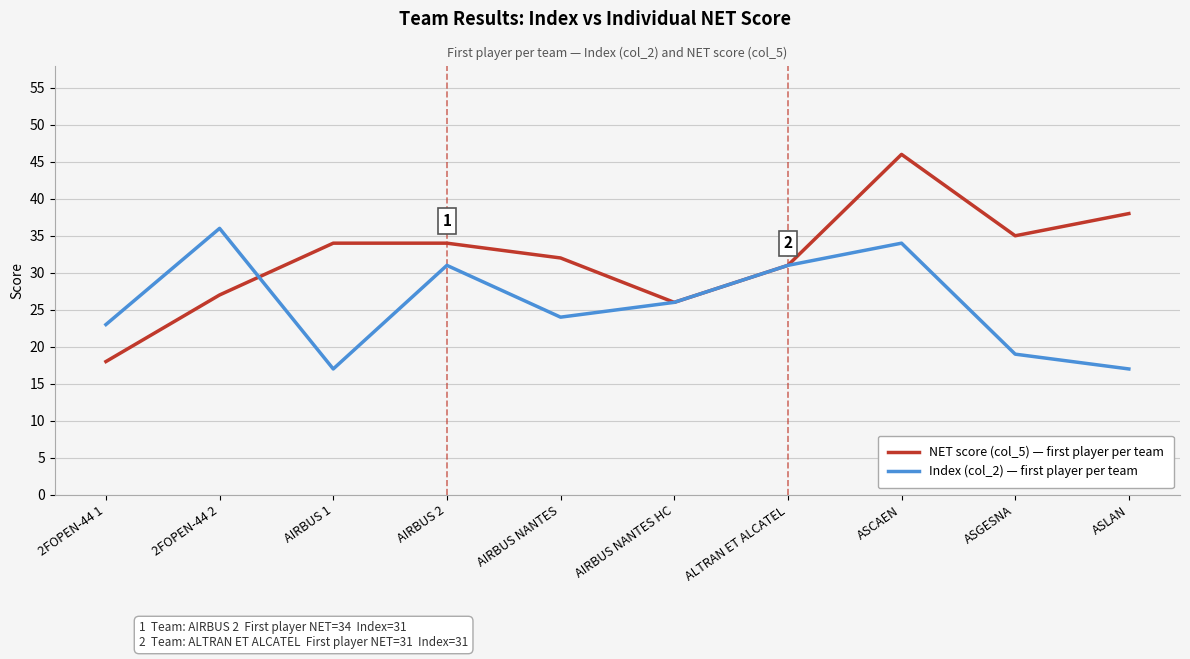

At which category is the sum across all series the highest?

ASCAEN